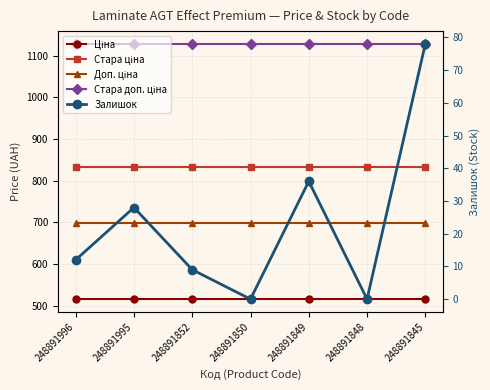

True or false: Ціна has more than 0 points higher than both neighbors.

False